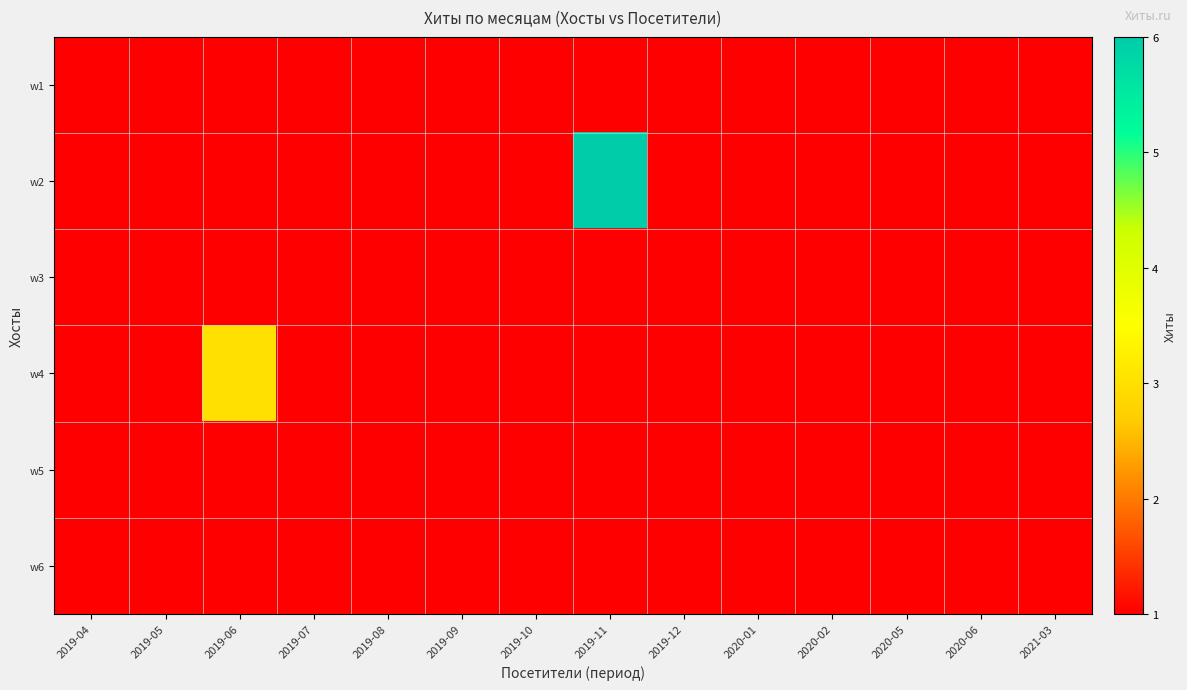

How many data points does each series have?

14